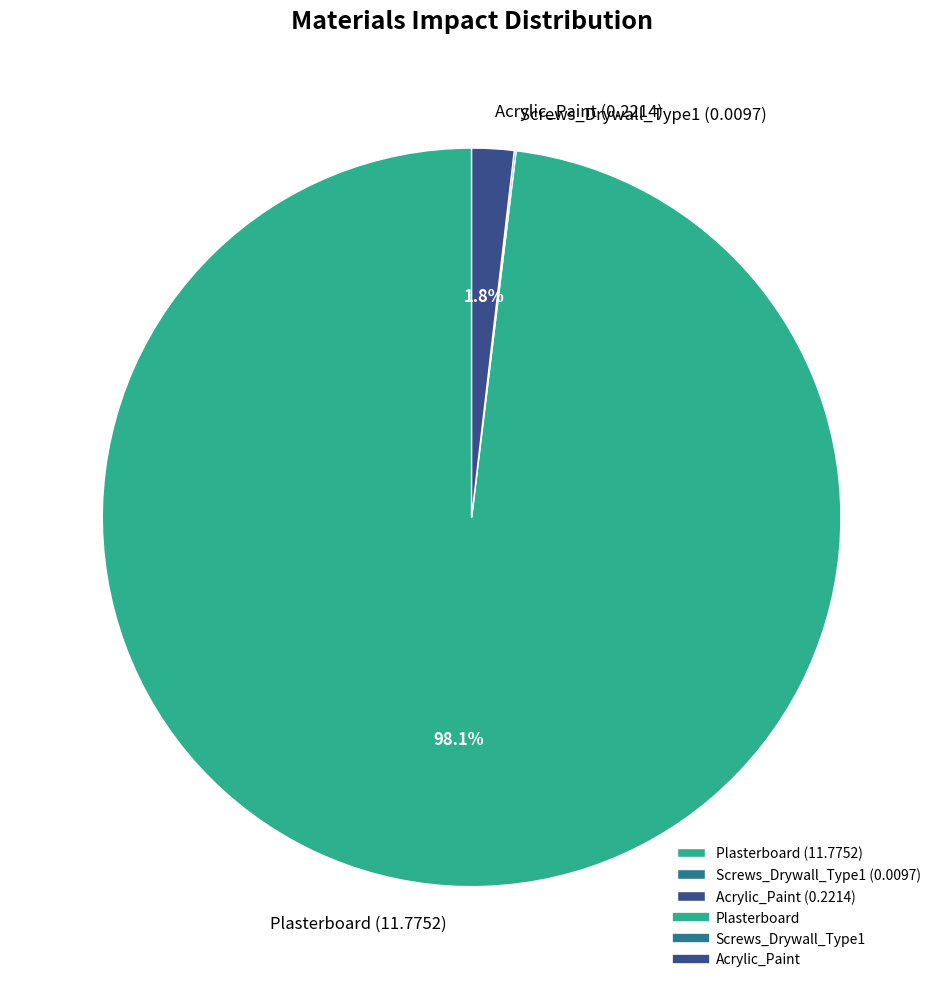

Which has a higher value, Plasterboard (11.7752) or Acrylic_Paint (0.2214)?

Plasterboard (11.7752)